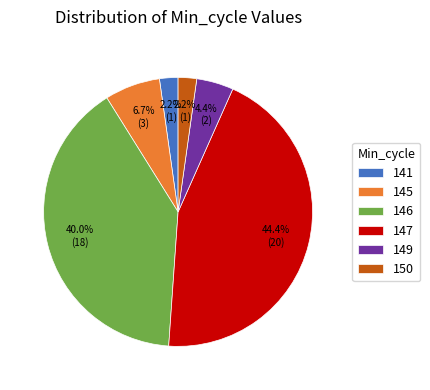

To the nearest percent, what is the combined percentage of 150 and 146?

42%